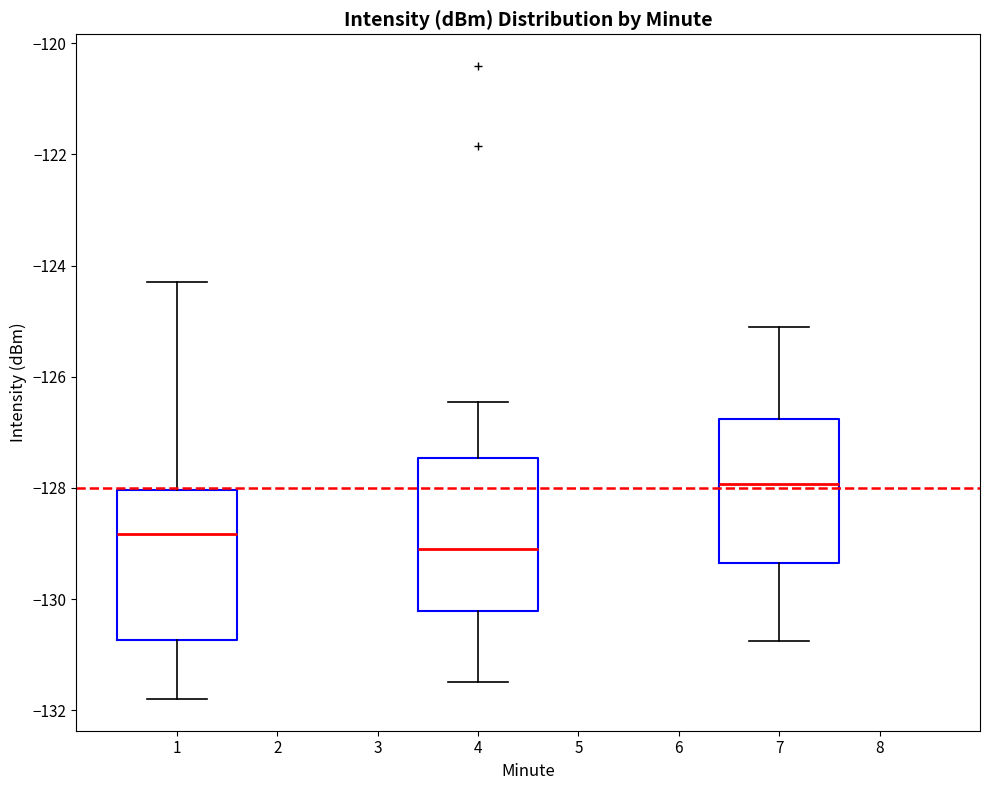

Which box has the lowest median line?

4